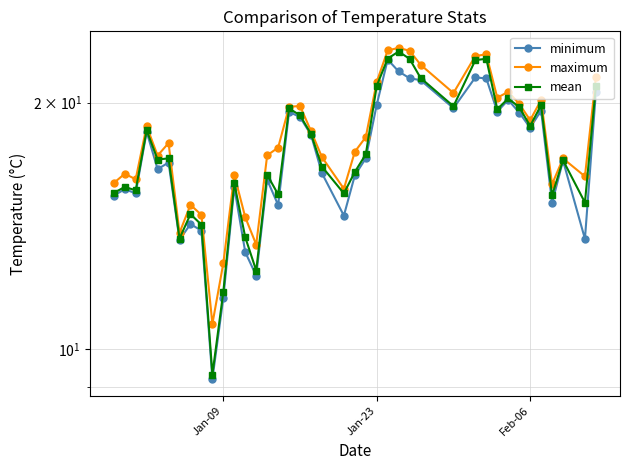

How many data points in maximum are above 17?

26